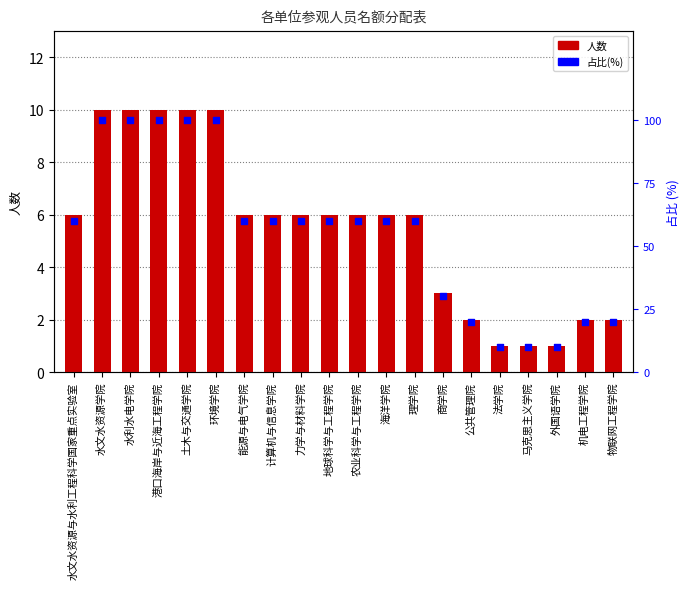

Which series reaches the minimum Y coordinate?

人数